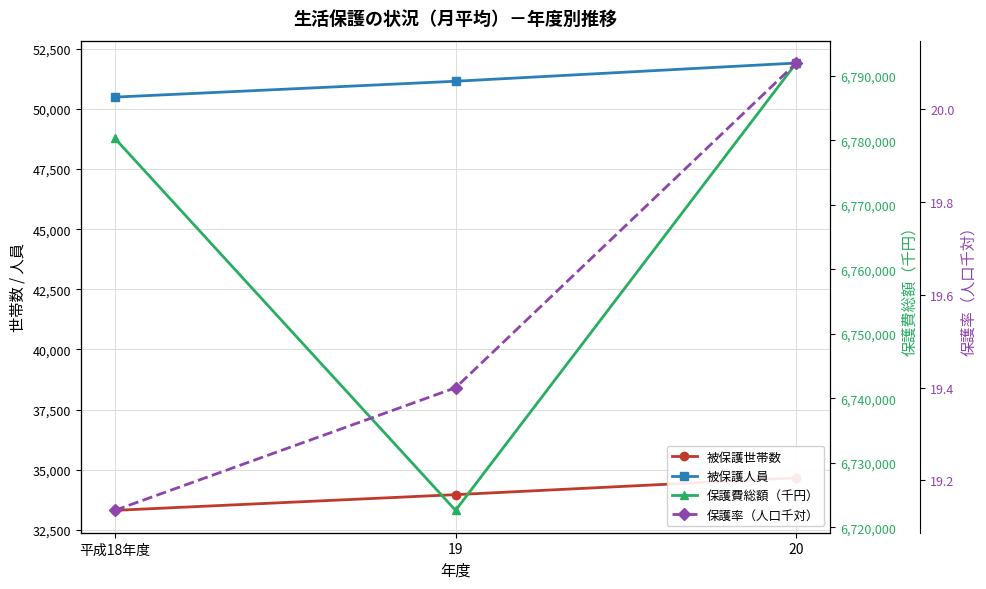

What value does the 保護率（人口千対） series have at 19?

19.4